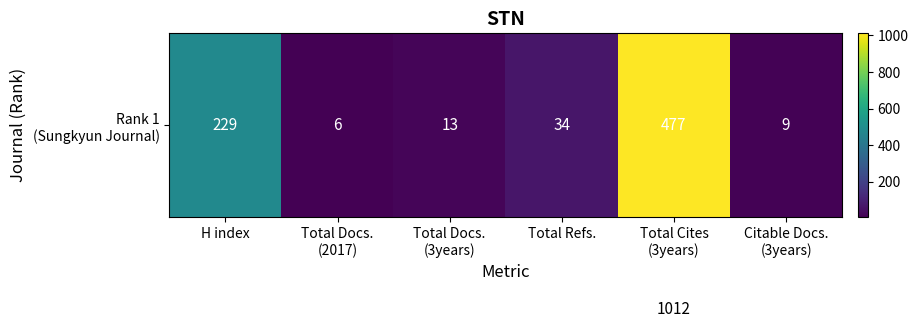

Count the number of data series in this chart.

2